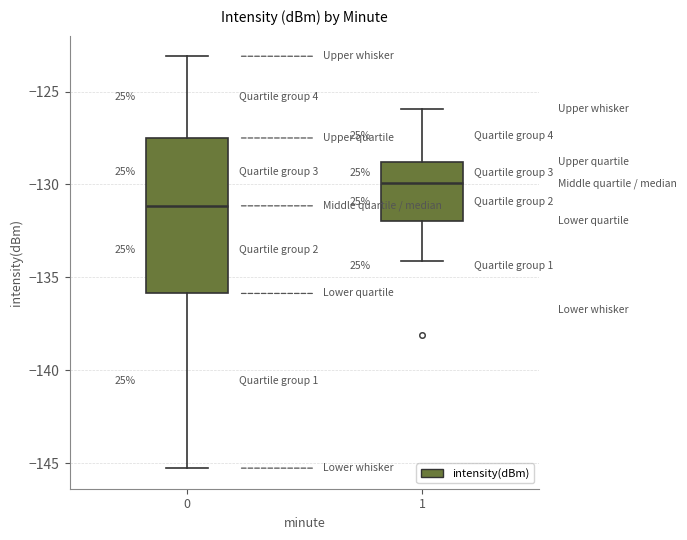

Reading left to right, read every box against the y-axis: the position of its median line, the range the box covers, and the ends of its whiskers. The values are not printed on the chart, so give them approximately, as read against the axis.

0: median -131.0, box -136.0 to -127.5, whiskers -145.5 to -123.0
1: median -130.0, box -132.0 to -129.0, whiskers -134.0 to -126.0